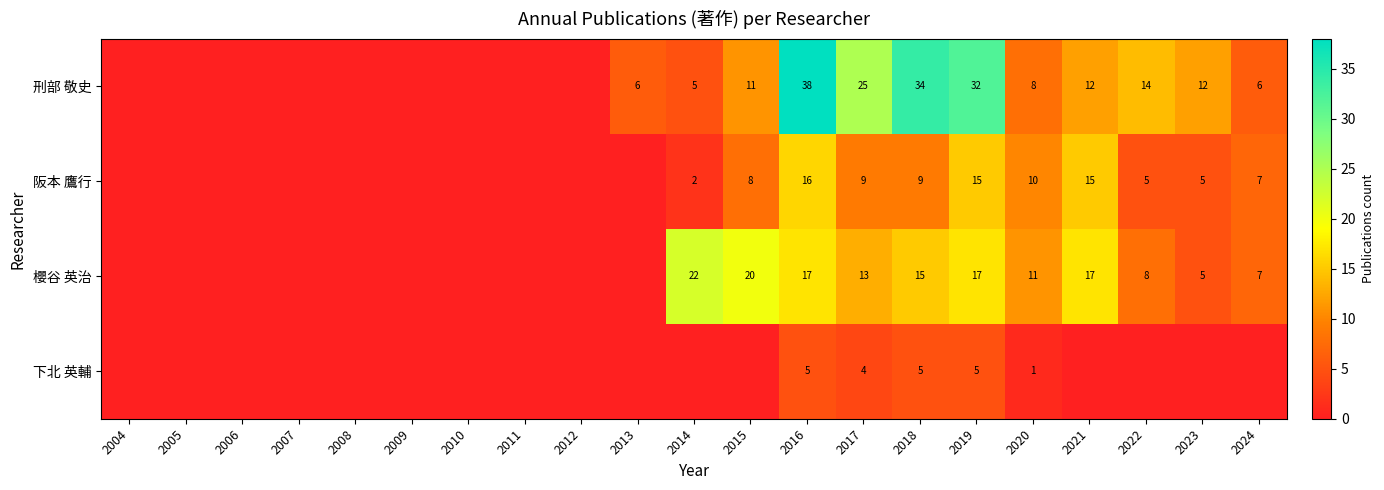

Is it true that 刑部 敬史 equals 4 at 2024?

False